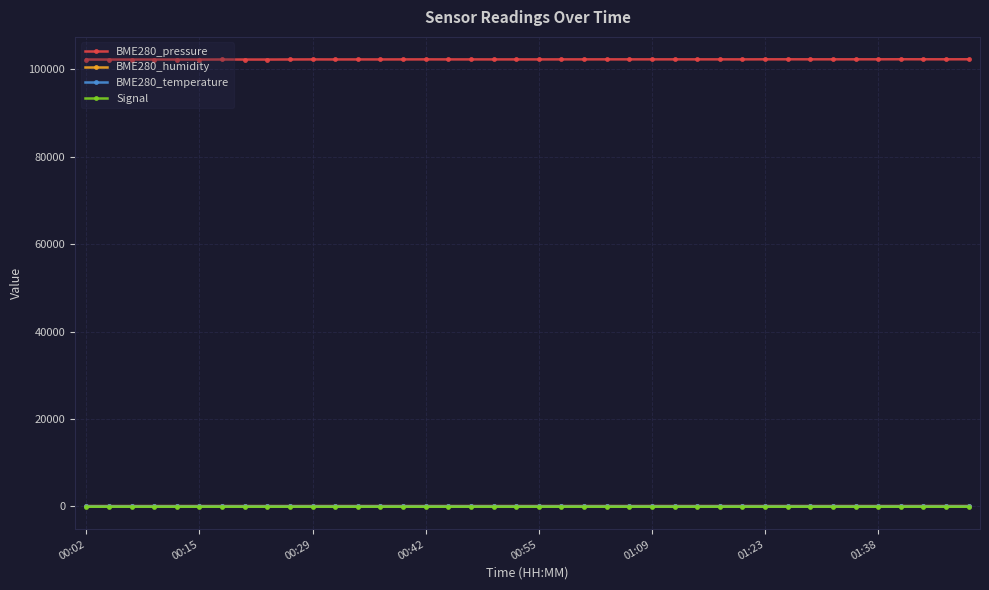

True or false: BME280_humidity and BME280_pressure cross at least once.

False